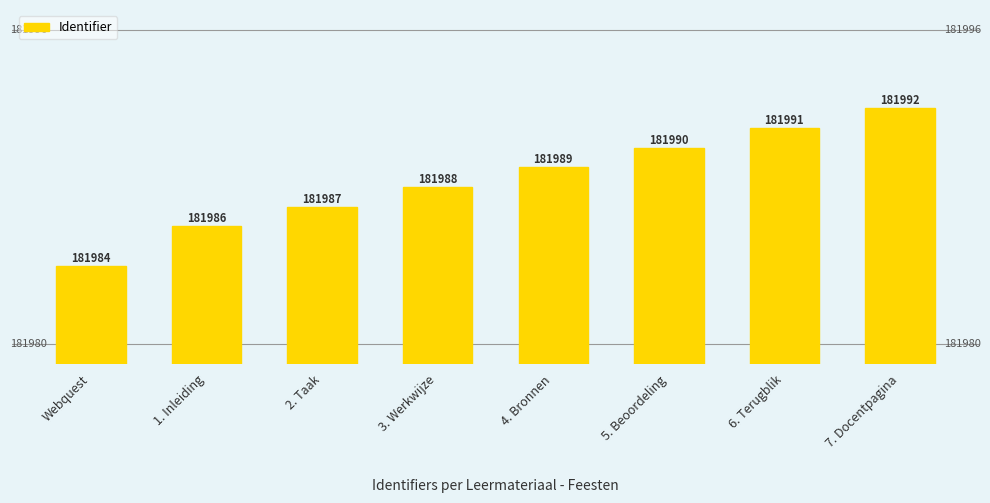

At which category does the chart reach its minimum across all series?

Webquest